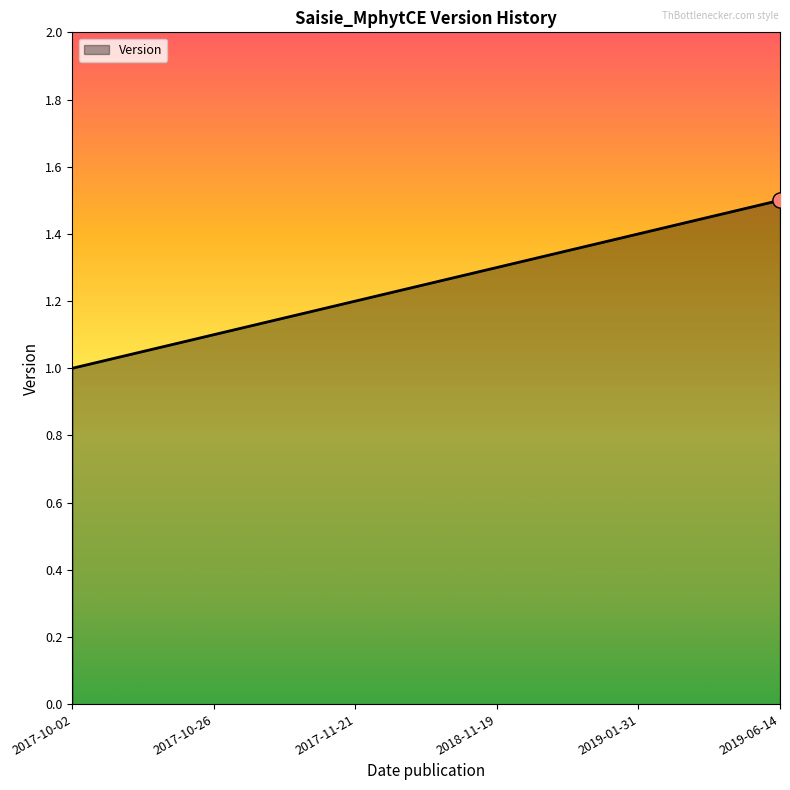

Approximately how many times larger is the value at 2019-01-31 compared to 2018-11-19?

1.1